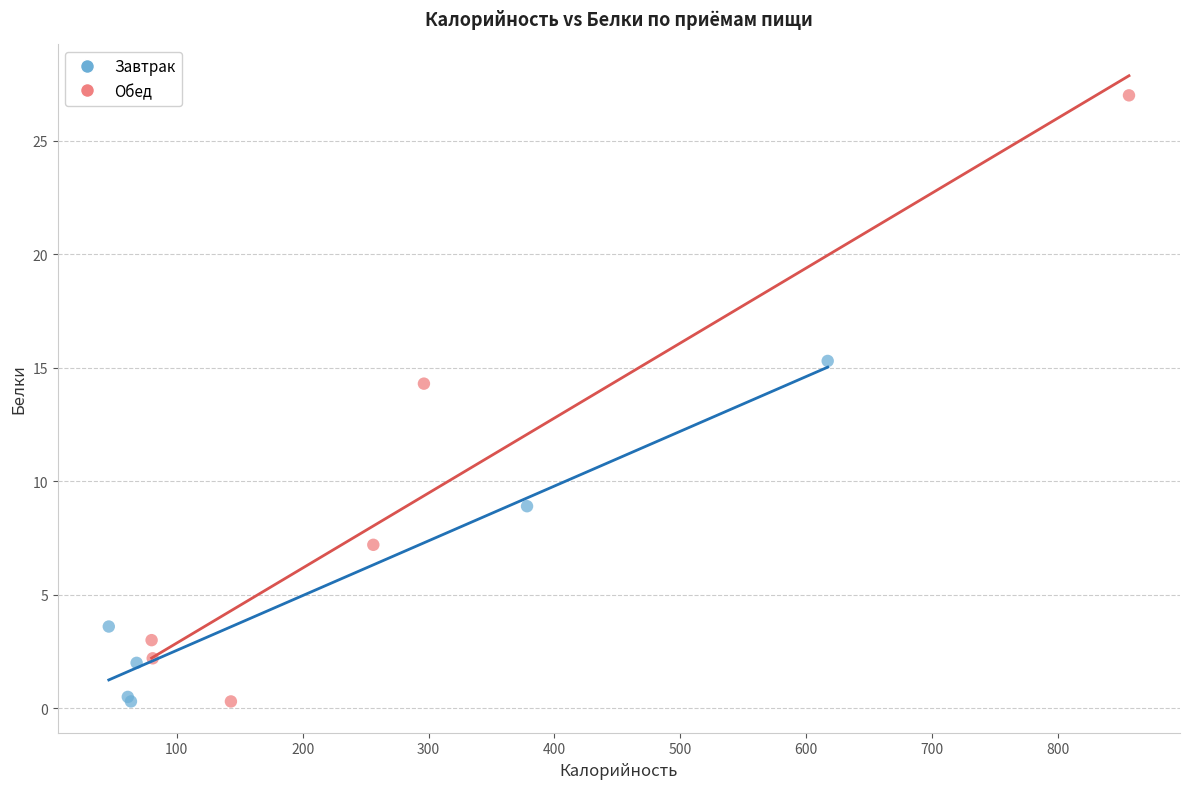

Which series contains the highest Y value?

Обед